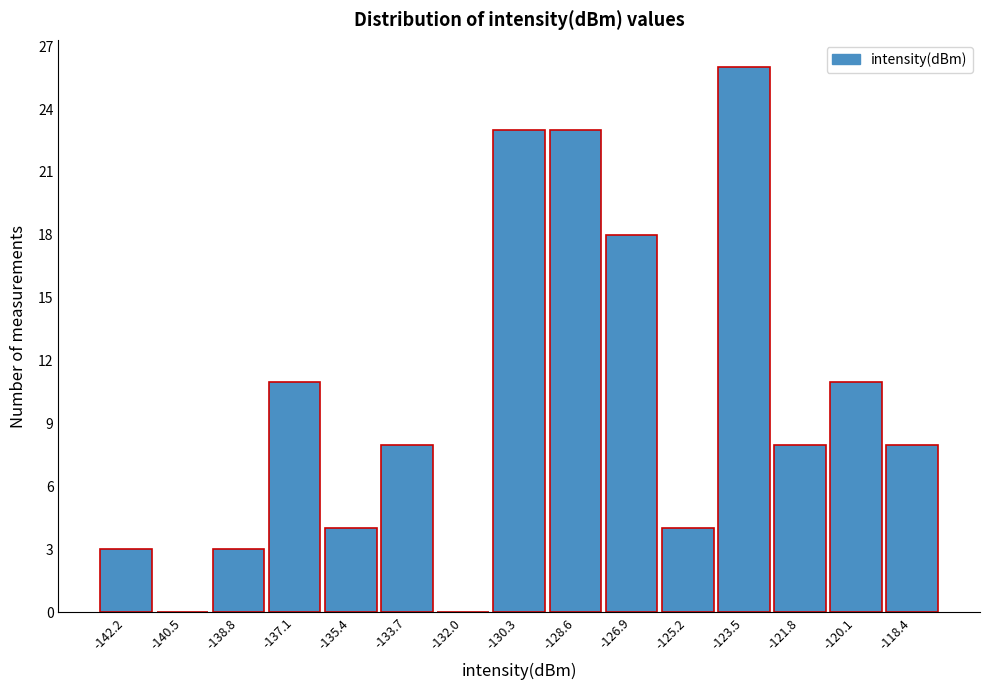

How tall is the bar that spans -122.6 to -121.0 on the x-axis? Neither the bar edges nor the heights are printed on the chart, so give them approximately, as read against the axes.

8